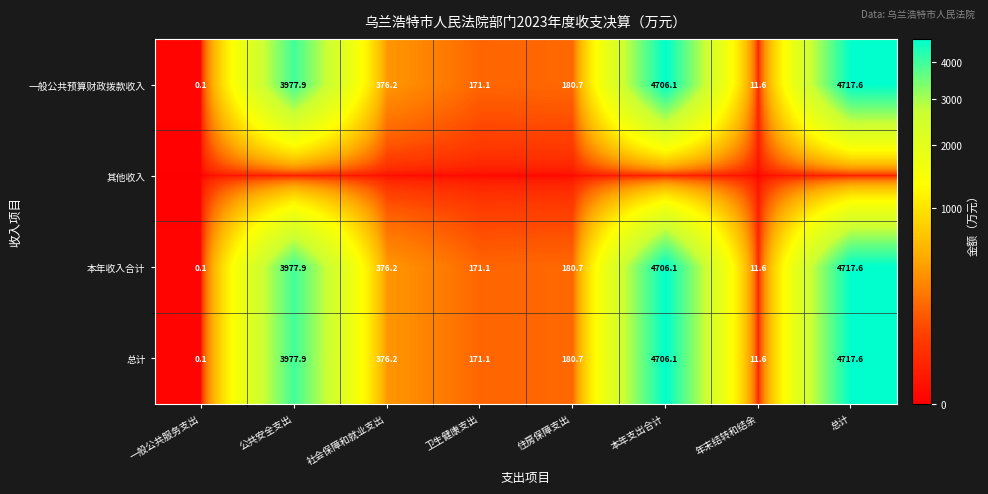

What is the difference between the second highest and second lowest values in the 本年收入合计 series?

4694.5